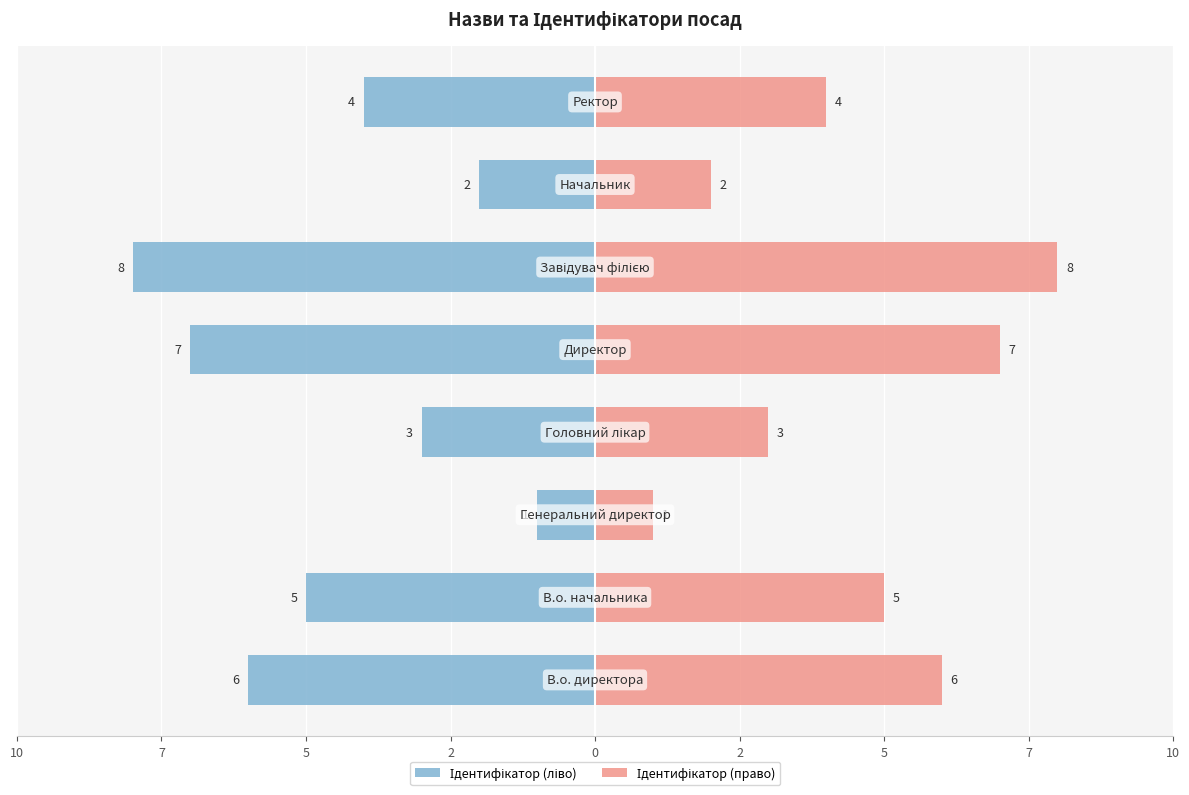

Reading right to left, extract all data points from this chart.

Ідентифікатор (ліво): -4	-2	-8	-7	-3	-1	-5	-6
Ідентифікатор (право): 4	2	8	7	3	1	5	6